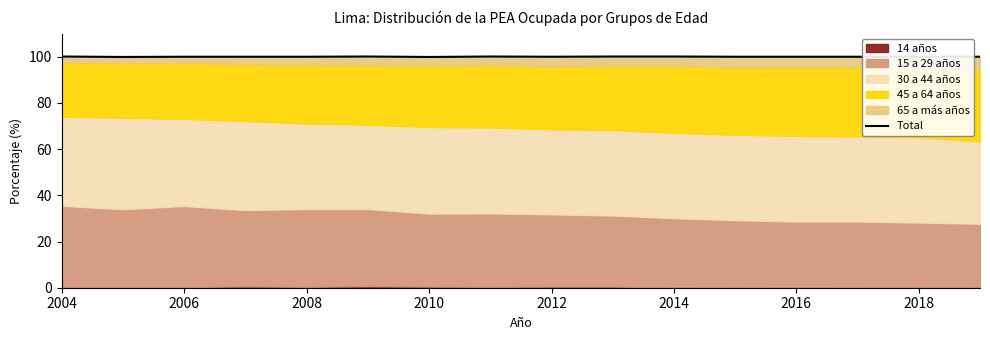

How many values are below 100?

6